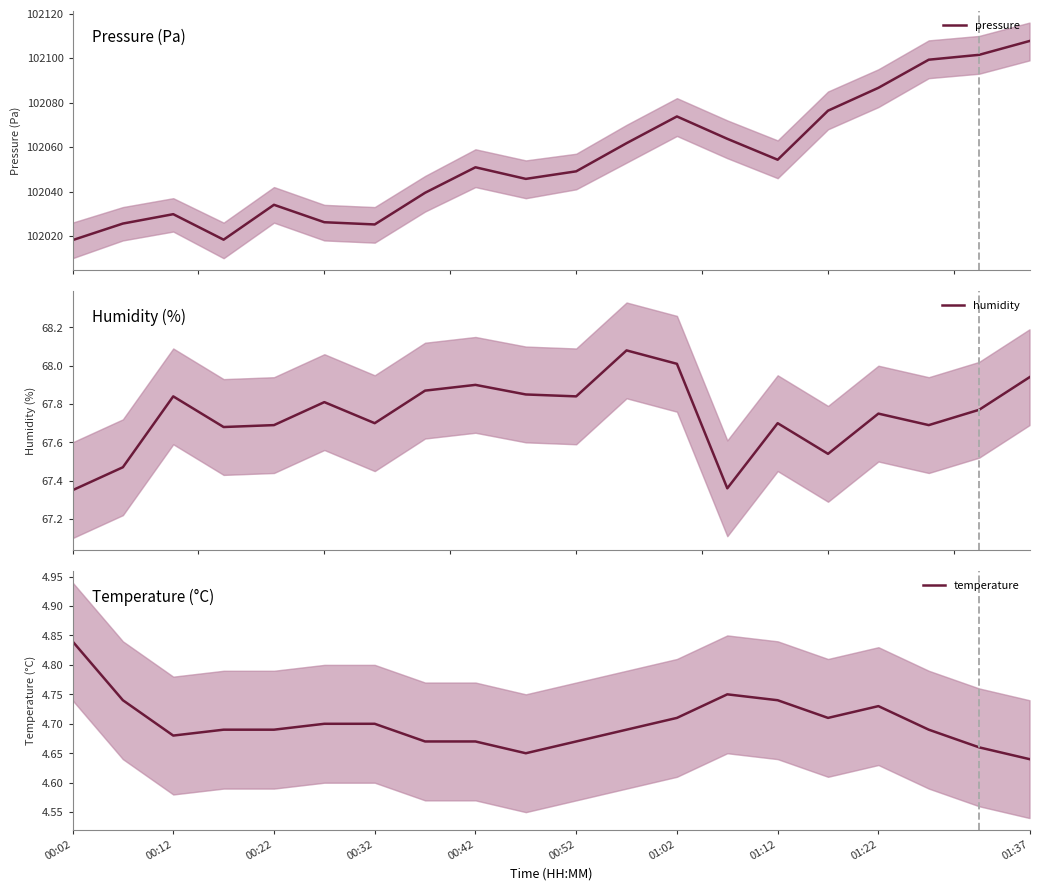

At how many categories does at least one series exceed 49152?

20